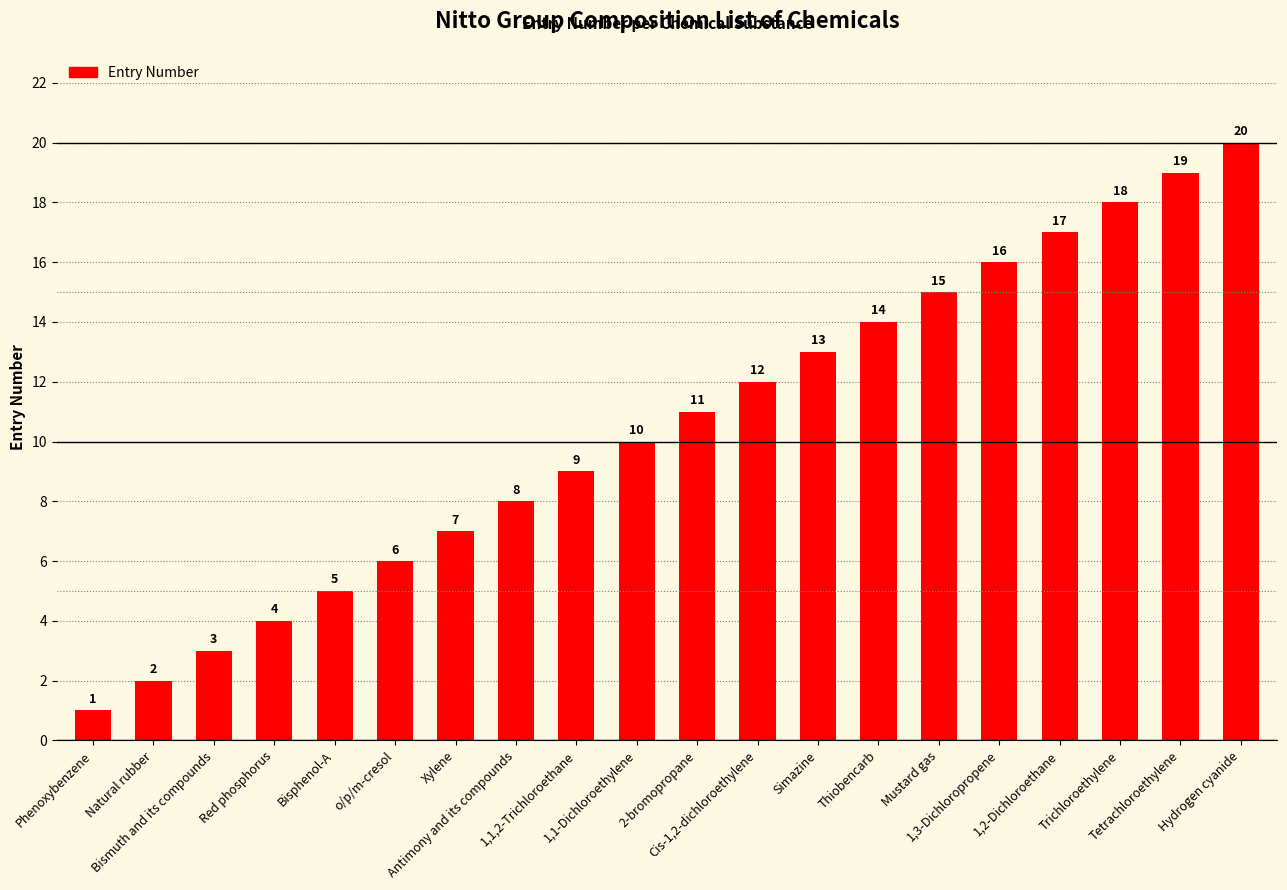

Reading left to right, list all the values displayed in this chart.

1	2	3	4	5	6	7	8	9	10	11	12	13	14	15	16	17	18	19	20